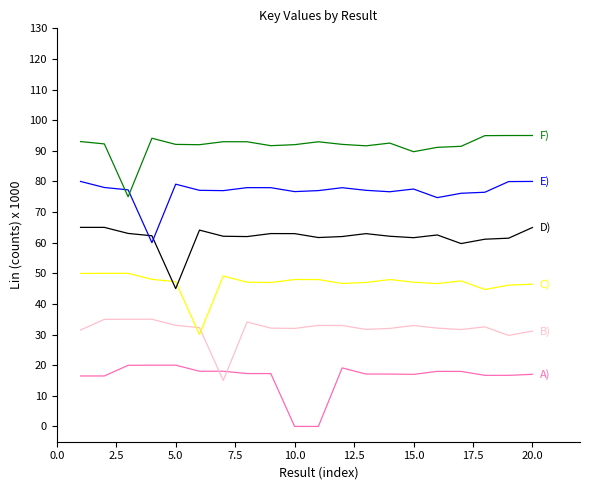

What is the maximum value shown in the chart?

95.0